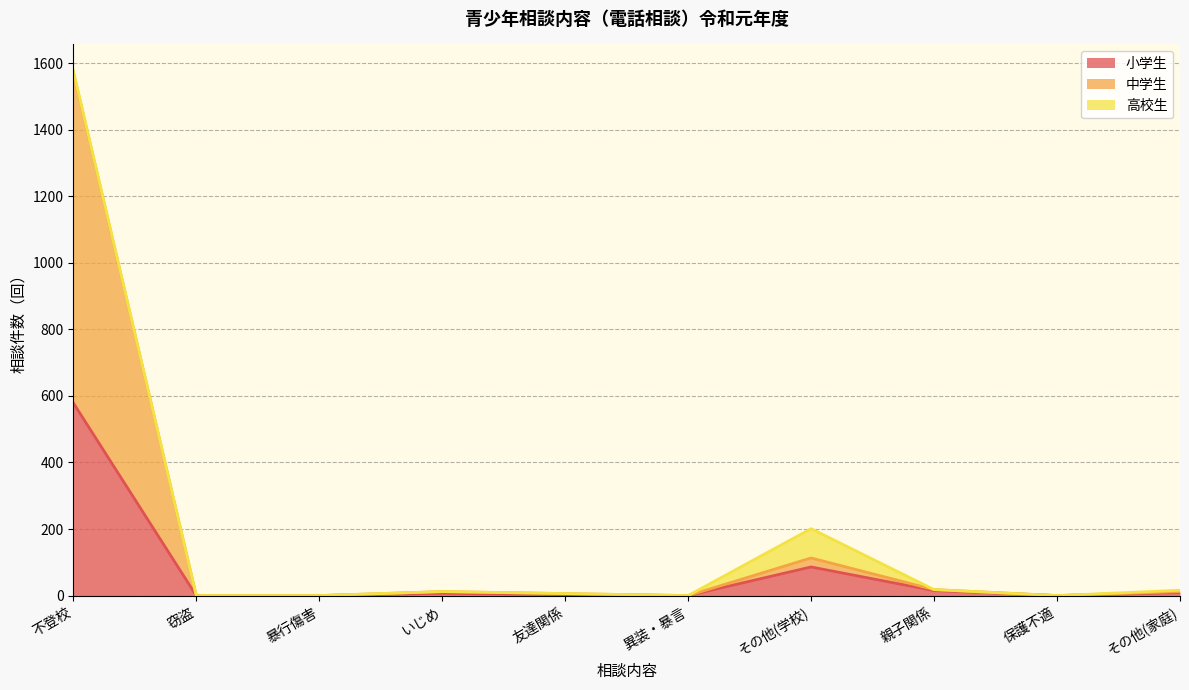

What position from the right is 暴行傷害?

8